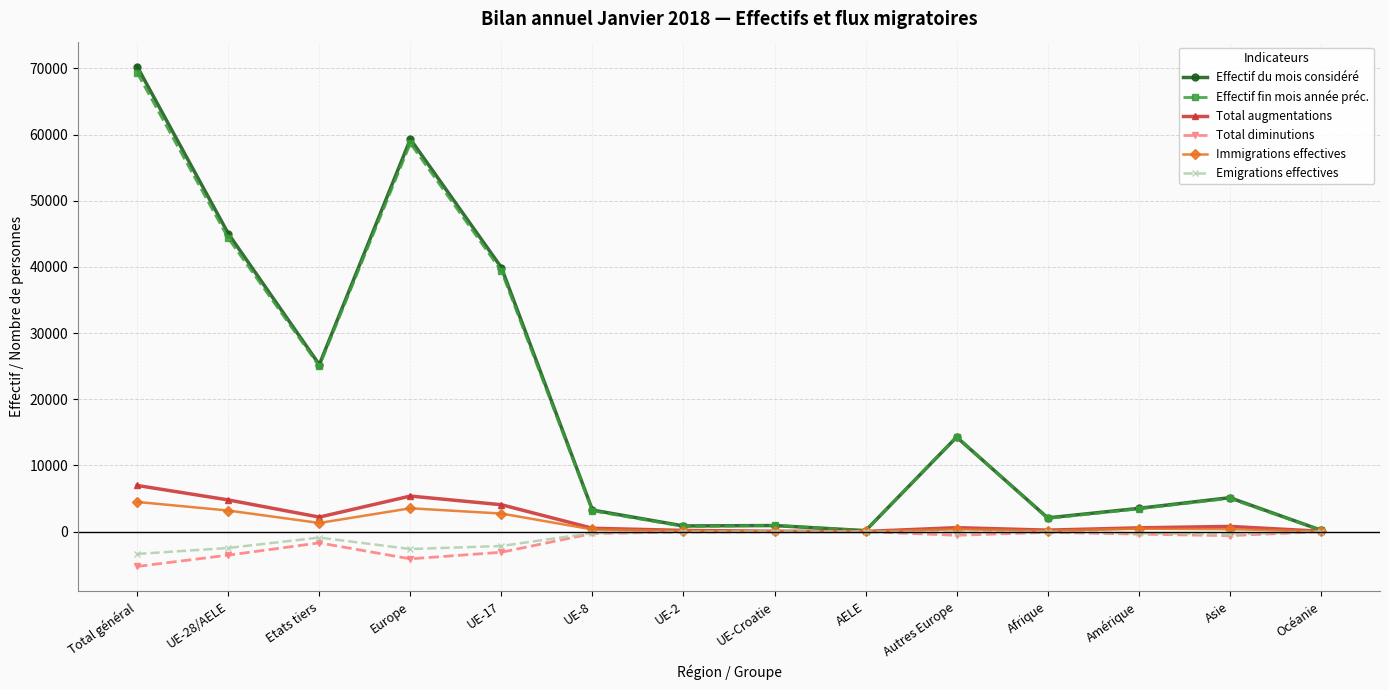

True or false: Total augmentations has more than 1 points higher than both neighbors.

True